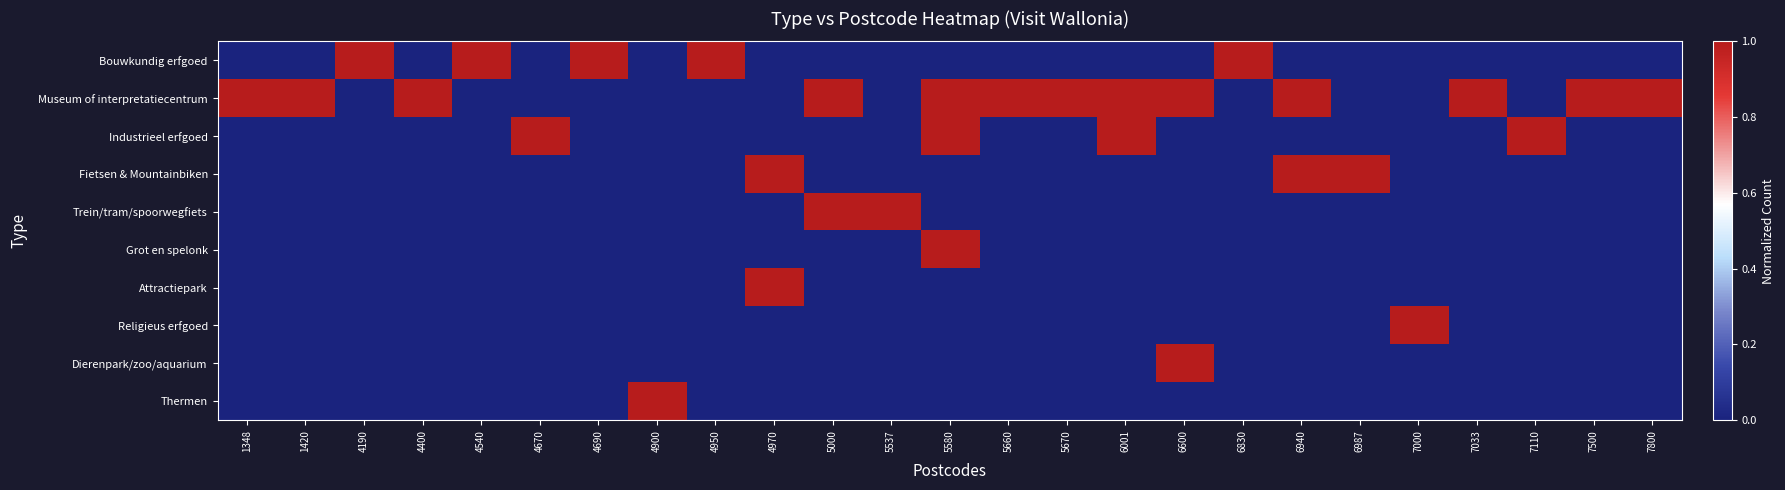

Reading left to right, transcribe all the data shown in this chart.

Bouwkundig erfgoed: 1348=0	1420=0	4190=1	4400=0	4540=1	4670=0	4690=1	4900=0	4950=1	4970=0	5000=0	5537=0	5580=0	5660=0	5670=0	6001=0	6600=0	6830=1	6940=0	6987=0	7000=0	7033=0	7110=0	7500=0	7800=0
Museum of interpretatiecentrum: 1348=1	1420=1	4190=0	4400=1	4540=0	4670=0	4690=0	4900=0	4950=0	4970=0	5000=1	5537=0	5580=1	5660=1	5670=1	6001=1	6600=1	6830=0	6940=1	6987=0	7000=0	7033=1	7110=0	7500=1	7800=1
Industrieel erfgoed: 1348=0	1420=0	4190=0	4400=0	4540=0	4670=1	4690=0	4900=0	4950=0	4970=0	5000=0	5537=0	5580=1	5660=0	5670=0	6001=1	6600=0	6830=0	6940=0	6987=0	7000=0	7033=0	7110=1	7500=0	7800=0
Fietsen & Mountainbiken: 1348=0	1420=0	4190=0	4400=0	4540=0	4670=0	4690=0	4900=0	4950=0	4970=1	5000=0	5537=0	5580=0	5660=0	5670=0	6001=0	6600=0	6830=0	6940=1	6987=1	7000=0	7033=0	7110=0	7500=0	7800=0
Trein/tram/spoorwegfiets: 1348=0	1420=0	4190=0	4400=0	4540=0	4670=0	4690=0	4900=0	4950=0	4970=0	5000=1	5537=1	5580=0	5660=0	5670=0	6001=0	6600=0	6830=0	6940=0	6987=0	7000=0	7033=0	7110=0	7500=0	7800=0
Grot en spelonk: 1348=0	1420=0	4190=0	4400=0	4540=0	4670=0	4690=0	4900=0	4950=0	4970=0	5000=0	5537=0	5580=1	5660=0	5670=0	6001=0	6600=0	6830=0	6940=0	6987=0	7000=0	7033=0	7110=0	7500=0	7800=0
Attractiepark: 1348=0	1420=0	4190=0	4400=0	4540=0	4670=0	4690=0	4900=0	4950=0	4970=1	5000=0	5537=0	5580=0	5660=0	5670=0	6001=0	6600=0	6830=0	6940=0	6987=0	7000=0	7033=0	7110=0	7500=0	7800=0
Religieus erfgoed: 1348=0	1420=0	4190=0	4400=0	4540=0	4670=0	4690=0	4900=0	4950=0	4970=0	5000=0	5537=0	5580=0	5660=0	5670=0	6001=0	6600=0	6830=0	6940=0	6987=0	7000=1	7033=0	7110=0	7500=0	7800=0
Dierenpark/zoo/aquarium: 1348=0	1420=0	4190=0	4400=0	4540=0	4670=0	4690=0	4900=0	4950=0	4970=0	5000=0	5537=0	5580=0	5660=0	5670=0	6001=0	6600=1	6830=0	6940=0	6987=0	7000=0	7033=0	7110=0	7500=0	7800=0
Thermen: 1348=0	1420=0	4190=0	4400=0	4540=0	4670=0	4690=0	4900=1	4950=0	4970=0	5000=0	5537=0	5580=0	5660=0	5670=0	6001=0	6600=0	6830=0	6940=0	6987=0	7000=0	7033=0	7110=0	7500=0	7800=0